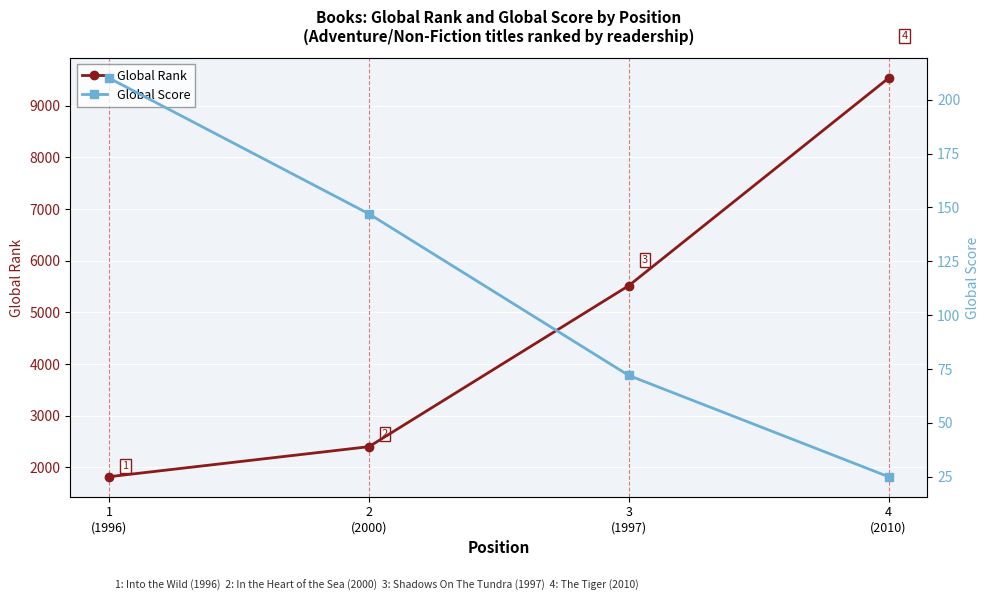

What is the sum of all Global Rank values?

19276